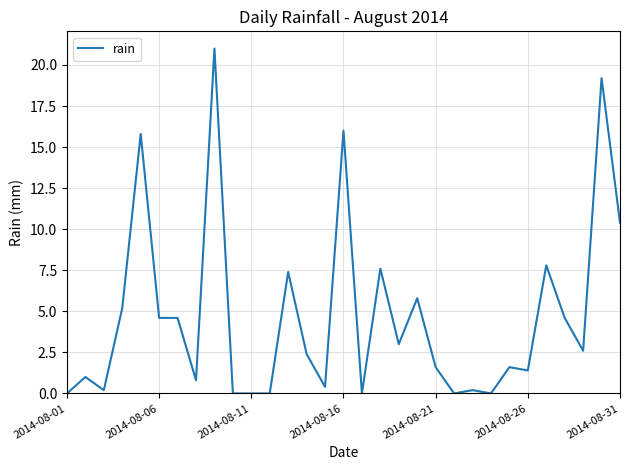

What is the difference between the maximum and minimum values?

21.0